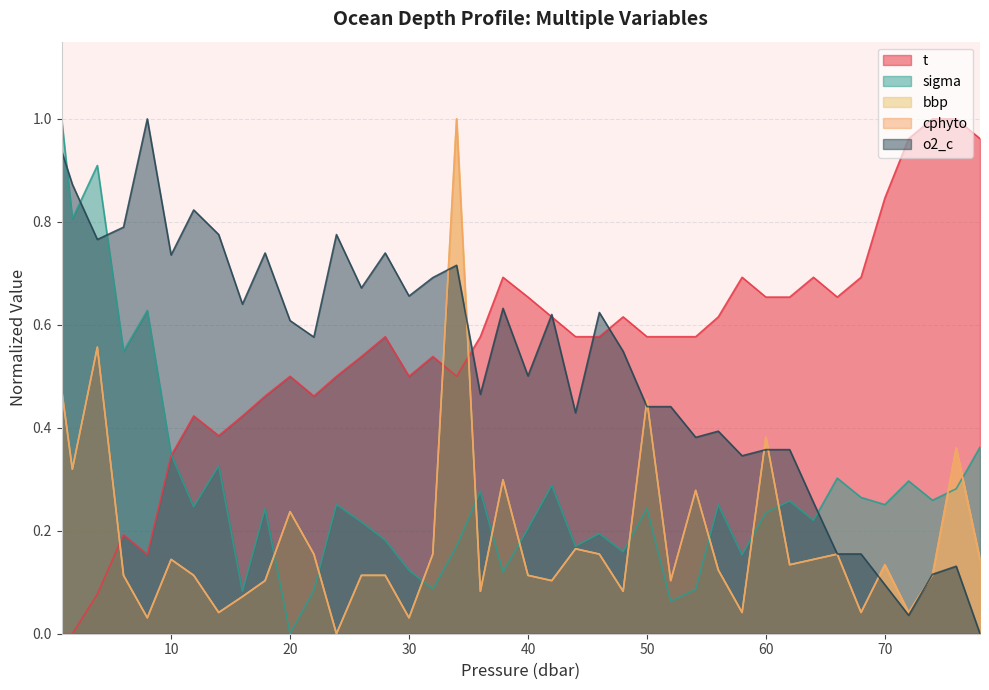

Reading left to right, what are all the values shown in this chart?

t: 0.0	0.0	0.1	0.2	0.2	0.3	0.4	0.4	0.4	0.5	0.5	0.5	0.5	0.5	0.6	0.5	0.5	0.5	0.6	0.7	0.7	0.6	0.6	0.6	0.6	0.6	0.6	0.6	0.6	0.7	0.7	0.7	0.7	0.7	0.7	0.8	1.0	1.0	1.0	1.0
sigma: 1.0	0.8	0.9	0.5	0.6	0.3	0.2	0.3	0.1	0.2	0.0	0.1	0.3	0.2	0.2	0.1	0.1	0.2	0.3	0.1	0.2	0.3	0.2	0.2	0.2	0.2	0.1	0.1	0.3	0.2	0.2	0.3	0.2	0.3	0.3	0.3	0.3	0.3	0.3	0.4
bbp: 0.5	0.3	0.6	0.1	0.0	0.1	0.1	0.0	0.1	0.1	0.2	0.2	0.0	0.1	0.1	0.0	0.2	1.0	0.1	0.3	0.1	0.1	0.2	0.2	0.1	0.5	0.1	0.3	0.1	0.0	0.4	0.1	0.1	0.2	0.0	0.1	0.0	0.1	0.4	0.1
cphyto: 0.5	0.3	0.6	0.1	0.0	0.1	0.1	0.0	0.1	0.1	0.2	0.2	0.0	0.1	0.1	0.0	0.2	1.0	0.1	0.3	0.1	0.1	0.2	0.2	0.1	0.5	0.1	0.3	0.1	0.0	0.4	0.1	0.1	0.2	0.0	0.1	0.0	0.1	0.4	0.1
o2_c: 0.9	0.9	0.8	0.8	1.0	0.7	0.8	0.8	0.6	0.7	0.6	0.6	0.8	0.7	0.7	0.7	0.7	0.7	0.5	0.6	0.5	0.6	0.4	0.6	0.5	0.4	0.4	0.4	0.4	0.3	0.4	0.4	0.3	0.2	0.2	0.1	0.0	0.1	0.1	0.0